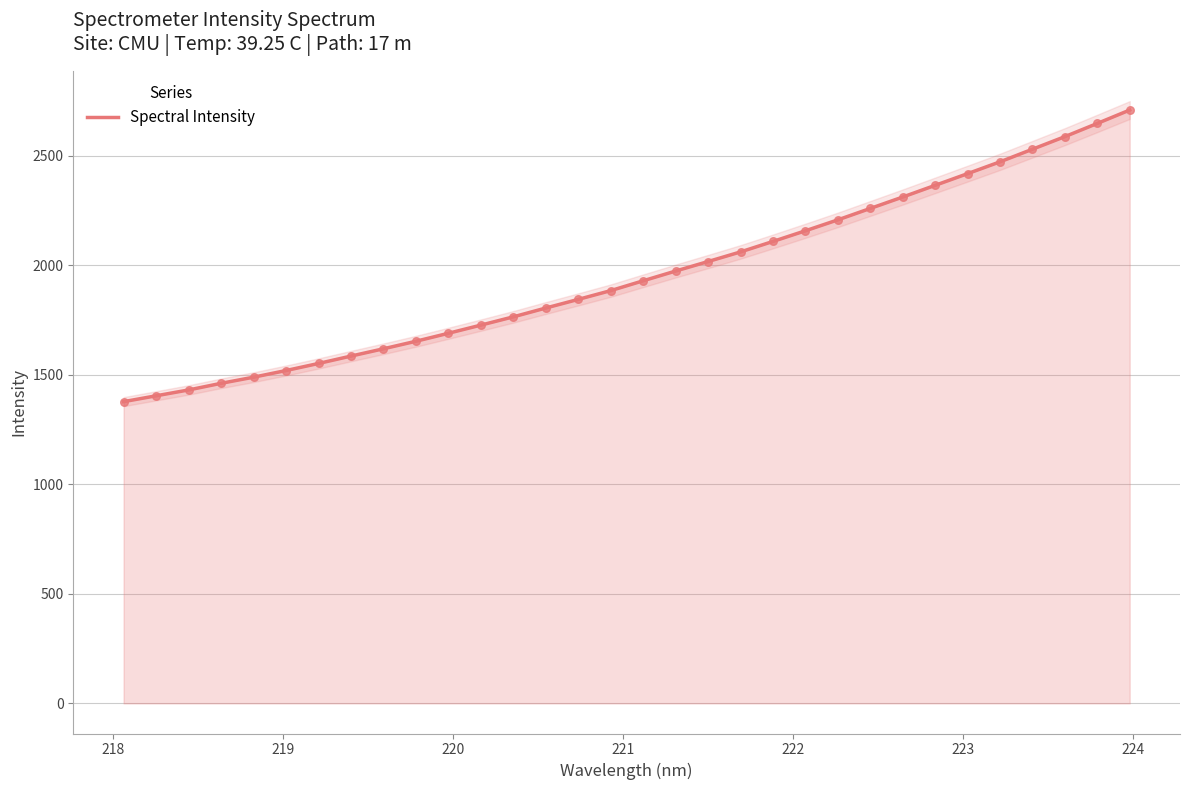

What is the minimum value for Spectral Intensity?

1377.3